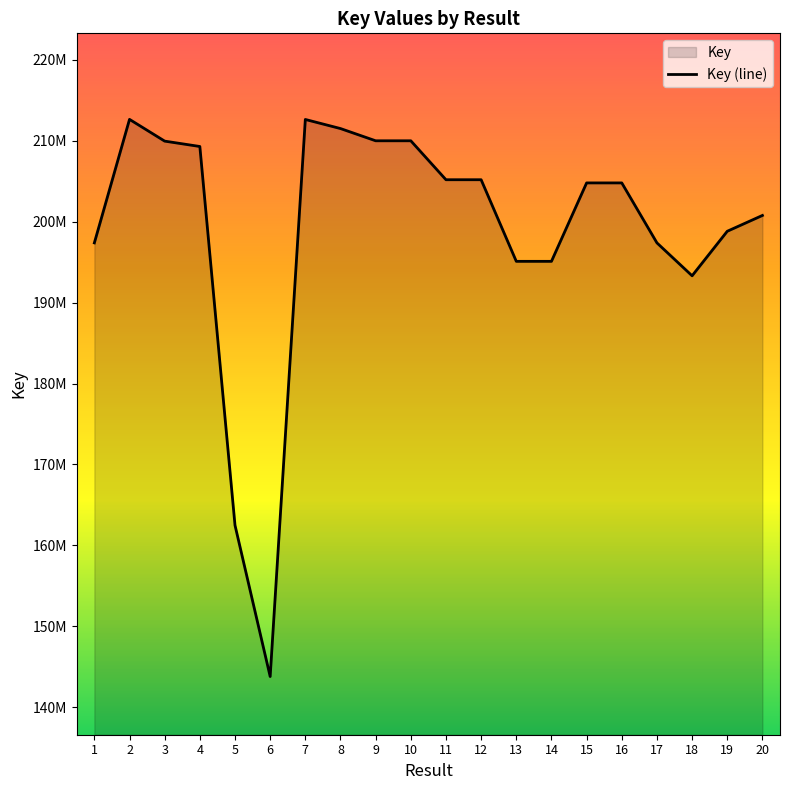

List the labels in order of value, largest first.

2, 7, 8, 10, 9, 3, 4, 12, 11, 16, 15, 20, 19, 1, 17, 13, 14, 18, 5, 6